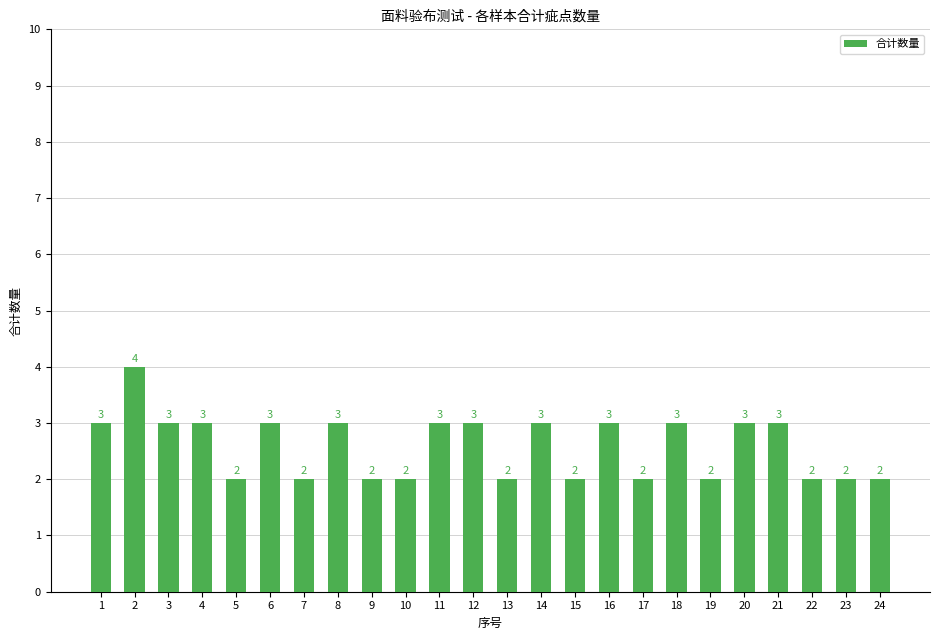

What is the sum of the values at 9 and 5?

4